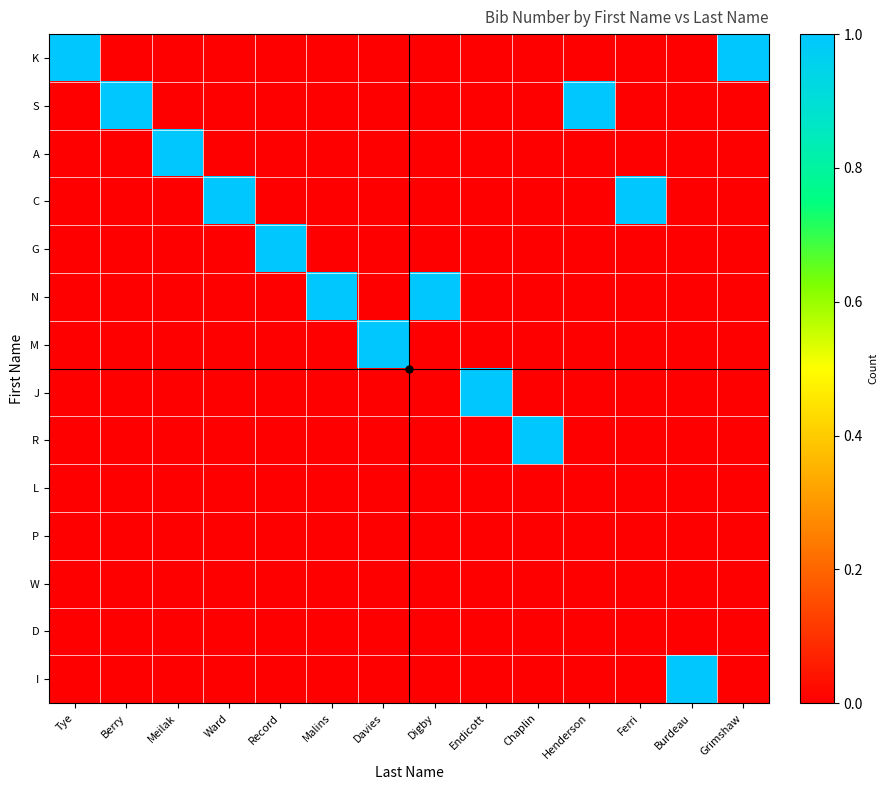

Reading left to right, transcribe all the data shown in this chart.

K: Tye=1	Berry=0	Meilak=0	Ward=0	Record=0	Malins=0	Davies=0	Digby=0	Endicott=0	Chaplin=0	Henderson=0	Ferri=0	Burdeau=0	Grimshaw=1
S: Tye=0	Berry=1	Meilak=0	Ward=0	Record=0	Malins=0	Davies=0	Digby=0	Endicott=0	Chaplin=0	Henderson=1	Ferri=0	Burdeau=0	Grimshaw=0
A: Tye=0	Berry=0	Meilak=1	Ward=0	Record=0	Malins=0	Davies=0	Digby=0	Endicott=0	Chaplin=0	Henderson=0	Ferri=0	Burdeau=0	Grimshaw=0
C: Tye=0	Berry=0	Meilak=0	Ward=1	Record=0	Malins=0	Davies=0	Digby=0	Endicott=0	Chaplin=0	Henderson=0	Ferri=1	Burdeau=0	Grimshaw=0
G: Tye=0	Berry=0	Meilak=0	Ward=0	Record=1	Malins=0	Davies=0	Digby=0	Endicott=0	Chaplin=0	Henderson=0	Ferri=0	Burdeau=0	Grimshaw=0
N: Tye=0	Berry=0	Meilak=0	Ward=0	Record=0	Malins=1	Davies=0	Digby=1	Endicott=0	Chaplin=0	Henderson=0	Ferri=0	Burdeau=0	Grimshaw=0
M: Tye=0	Berry=0	Meilak=0	Ward=0	Record=0	Malins=0	Davies=2	Digby=0	Endicott=0	Chaplin=0	Henderson=0	Ferri=0	Burdeau=0	Grimshaw=0
J: Tye=0	Berry=0	Meilak=0	Ward=0	Record=0	Malins=0	Davies=0	Digby=0	Endicott=1	Chaplin=0	Henderson=0	Ferri=0	Burdeau=0	Grimshaw=0
R: Tye=0	Berry=0	Meilak=0	Ward=0	Record=0	Malins=0	Davies=0	Digby=0	Endicott=0	Chaplin=1	Henderson=0	Ferri=0	Burdeau=0	Grimshaw=0
L: Tye=0	Berry=0	Meilak=0	Ward=0	Record=0	Malins=0	Davies=0	Digby=0	Endicott=0	Chaplin=0	Henderson=0	Ferri=0	Burdeau=0	Grimshaw=0
P: Tye=0	Berry=0	Meilak=0	Ward=0	Record=0	Malins=0	Davies=0	Digby=0	Endicott=0	Chaplin=0	Henderson=0	Ferri=0	Burdeau=0	Grimshaw=0
W: Tye=0	Berry=0	Meilak=0	Ward=0	Record=0	Malins=0	Davies=0	Digby=0	Endicott=0	Chaplin=0	Henderson=0	Ferri=0	Burdeau=0	Grimshaw=0
D: Tye=0	Berry=0	Meilak=0	Ward=0	Record=0	Malins=0	Davies=0	Digby=0	Endicott=0	Chaplin=0	Henderson=0	Ferri=0	Burdeau=0	Grimshaw=0
I: Tye=0	Berry=0	Meilak=0	Ward=0	Record=0	Malins=0	Davies=0	Digby=0	Endicott=0	Chaplin=0	Henderson=0	Ferri=0	Burdeau=1	Grimshaw=0